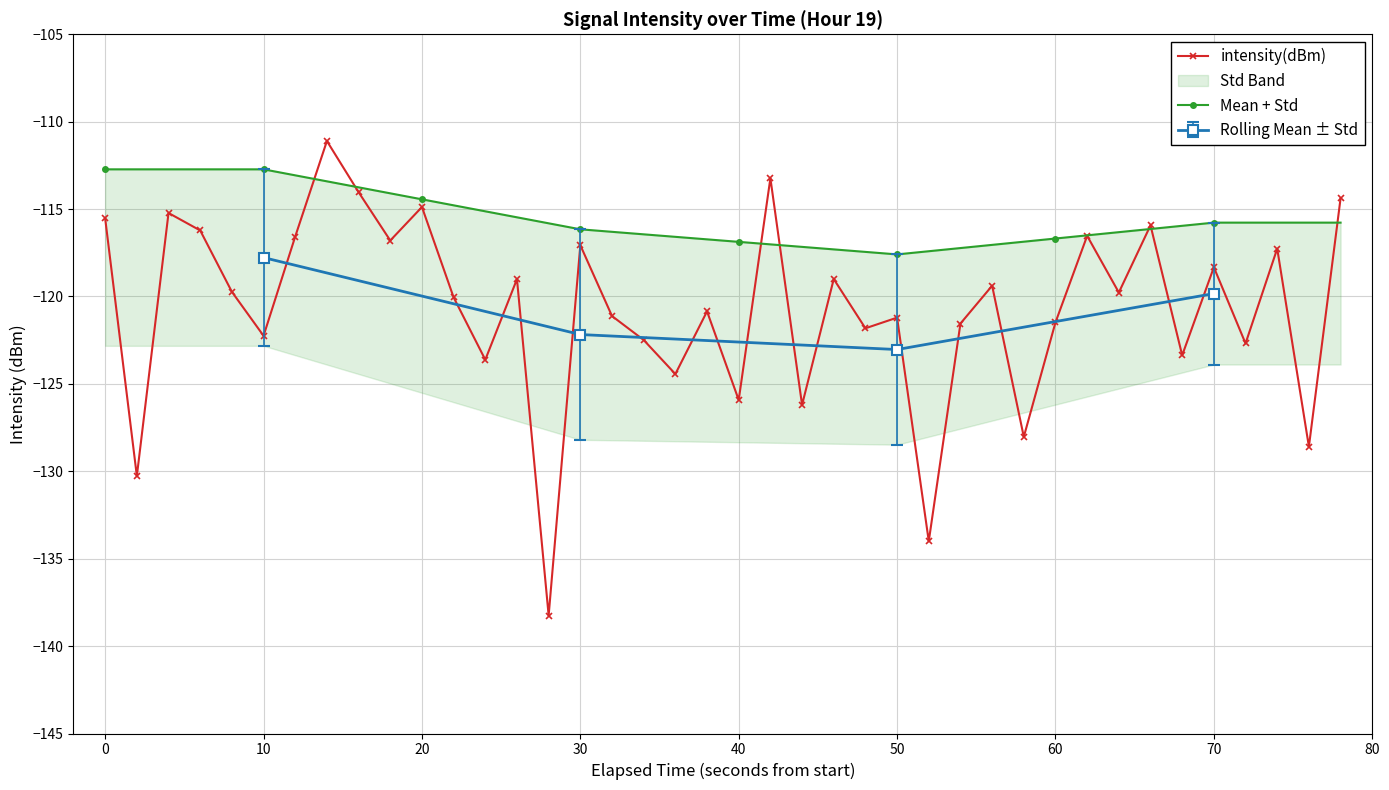

Which series ends up on top after the final intersection of intensity(dBm) and Mean + Std?

intensity(dBm)